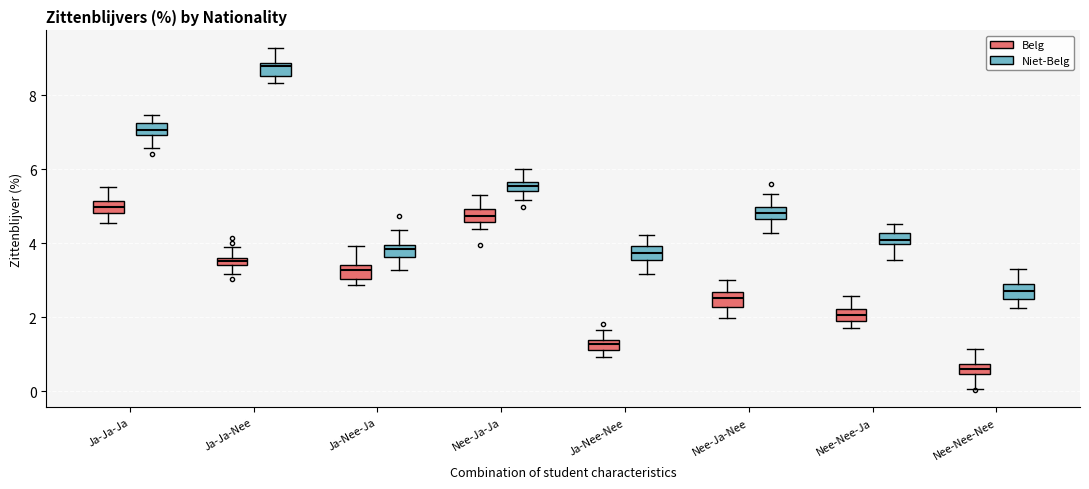

Which box has the highest median line?

Ja-Ja-Nee (Niet-Belg)